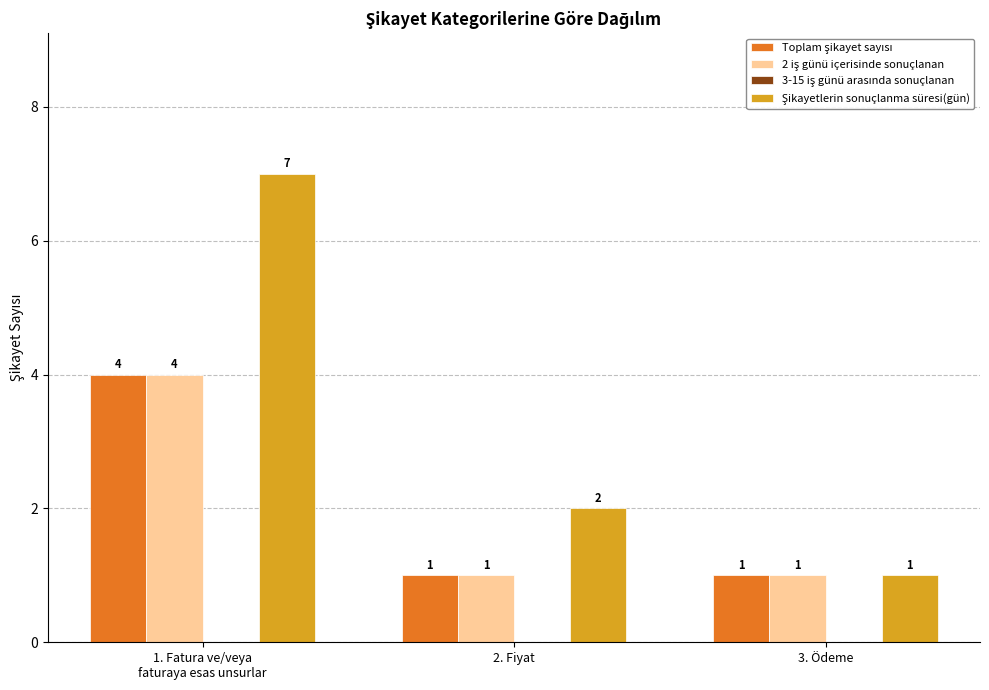

Count the number of data series in this chart.

3